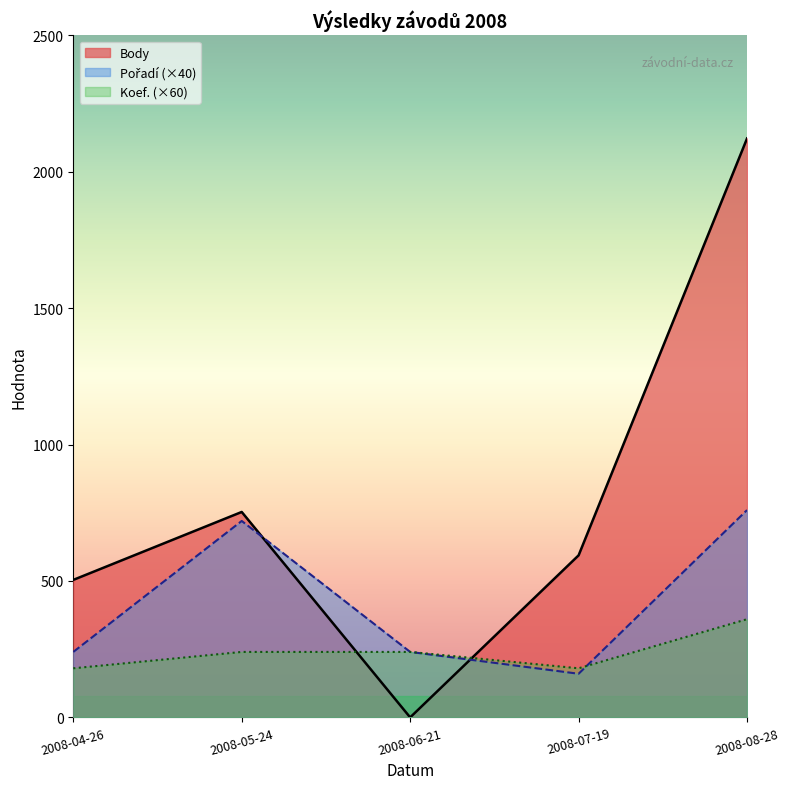

Rank the series by their maximum value, from lowest to highest.

Koef., Pořadí, Body